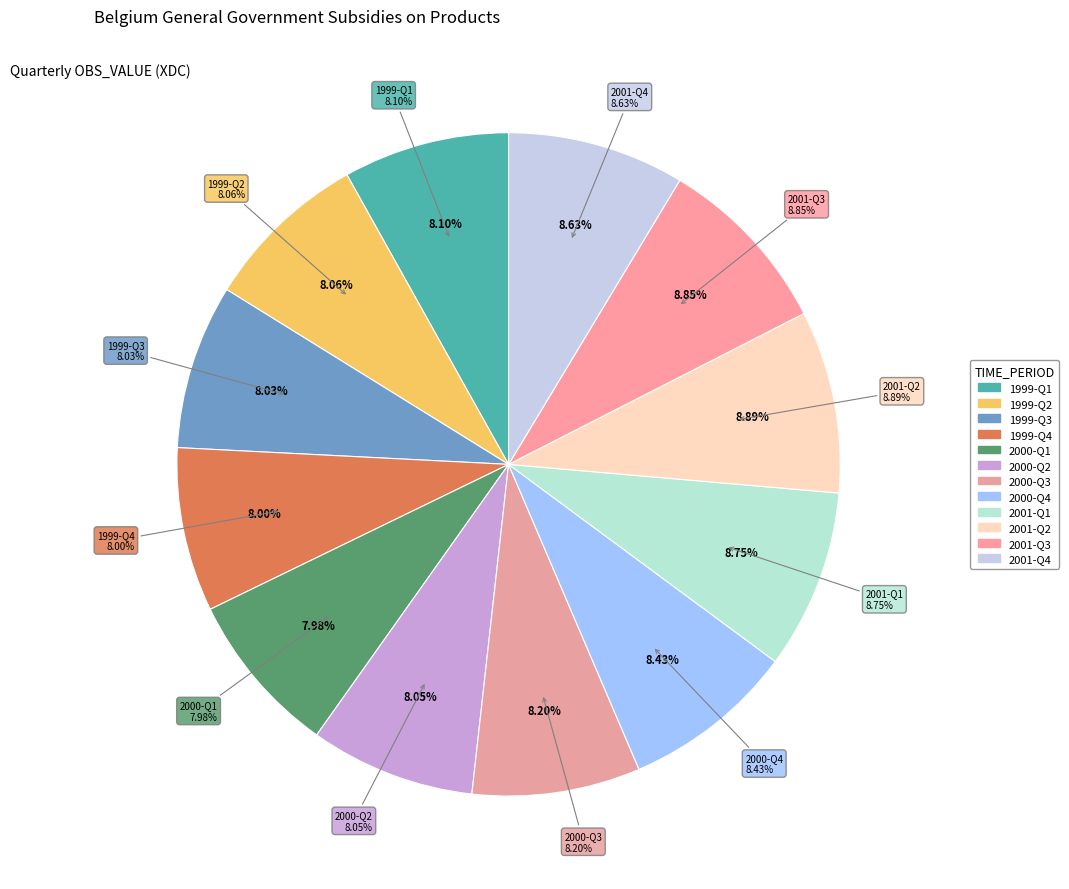

To the nearest percent, what is the difference between the largest and smallest slice percentages?

1%